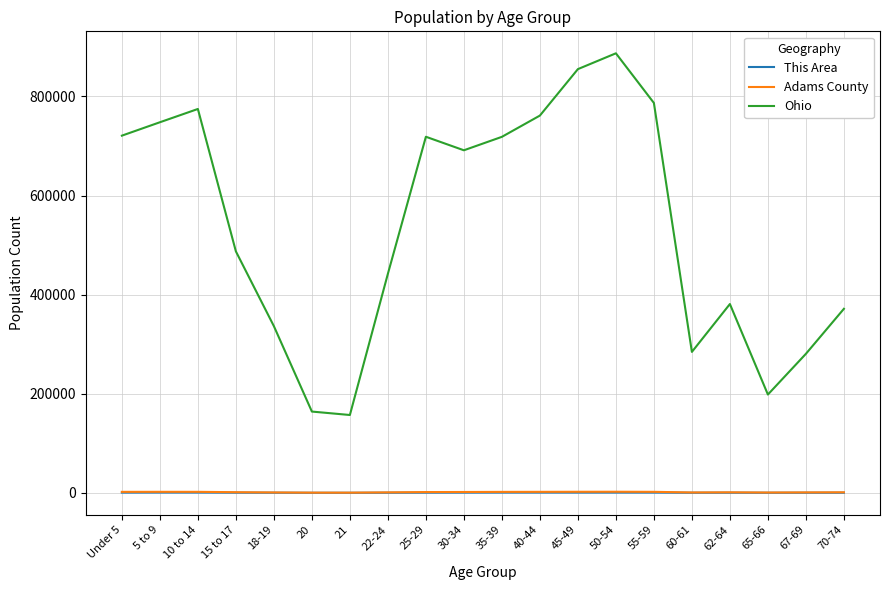

Which series has the largest range (max minus min)?

Ohio